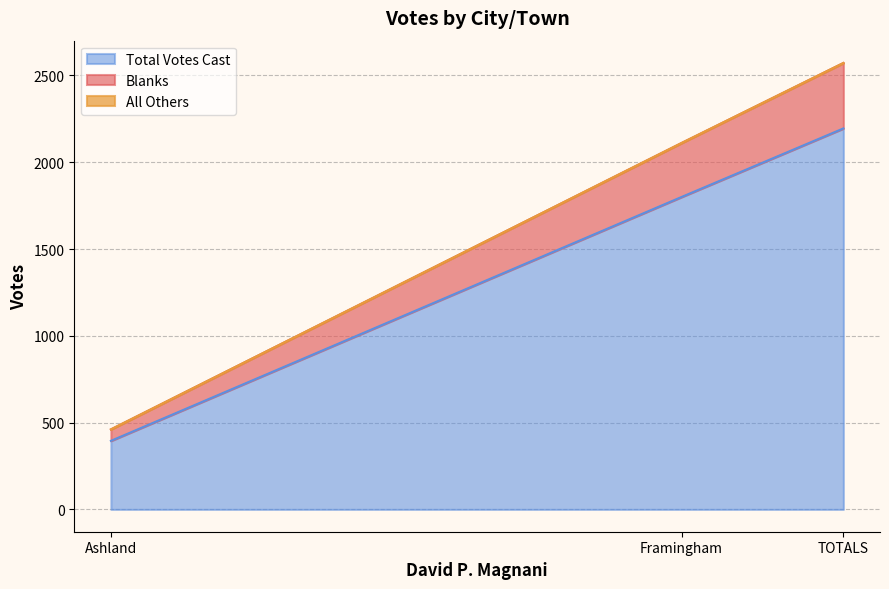

Which label corresponds to the smallest value in the chart?

Ashland